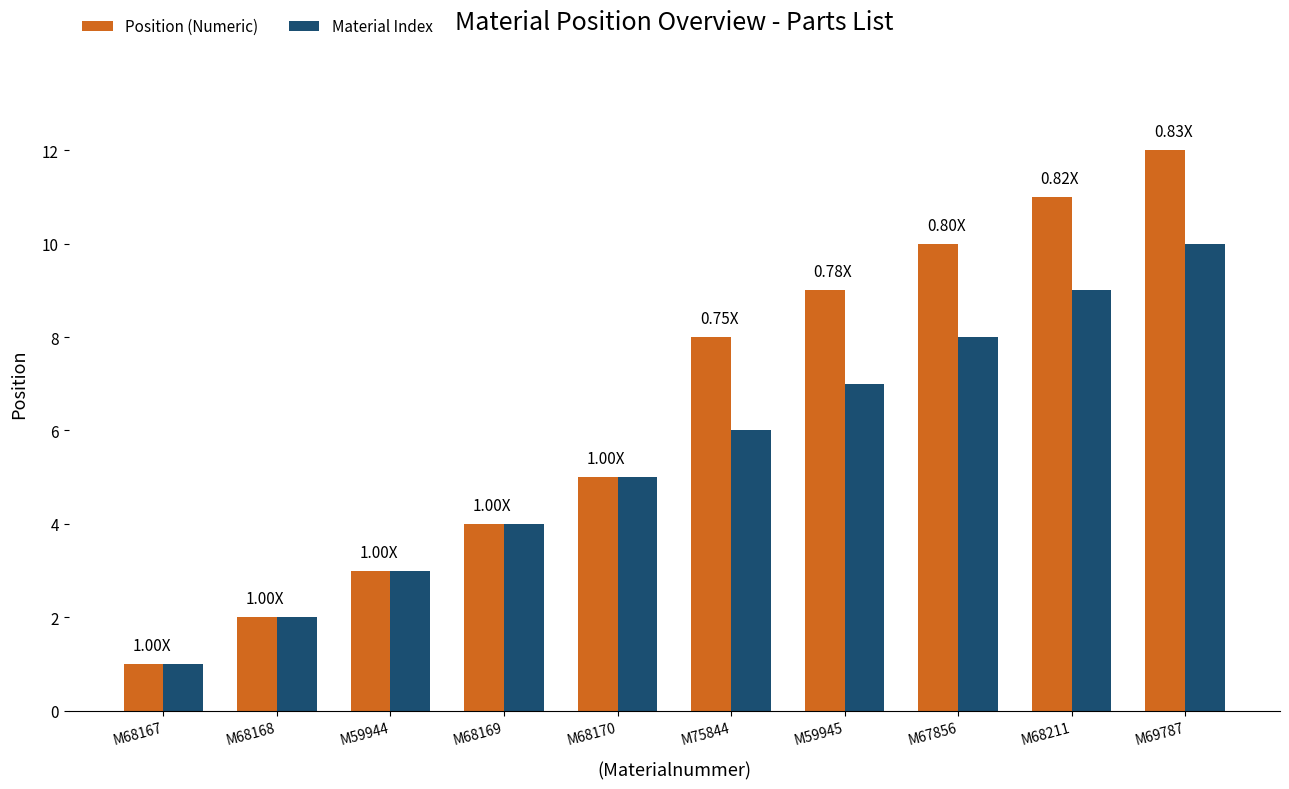

What is the label of the 6th bar from the right?

M68170